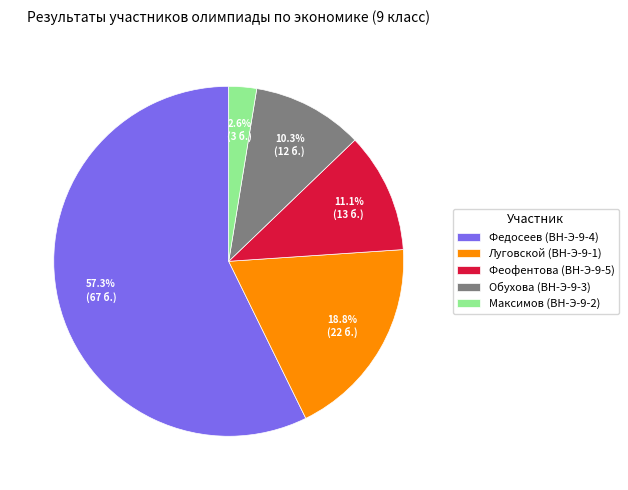

To the nearest percent, what is the combined percentage of Федосеев (ВН-Э-9-4) and Феофентова (ВН-Э-9-5)?

68%